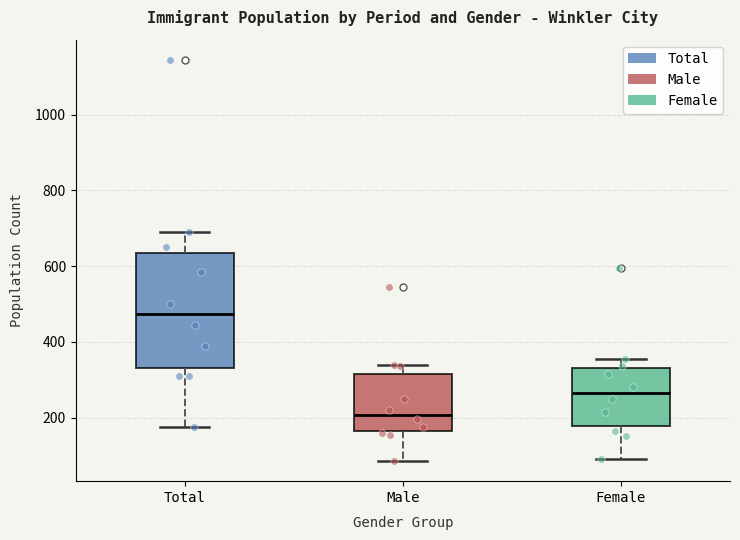

Reading left to right, read every box against the y-axis: the position of its median line, the range the box covers, and the ends of its whiskers. The values are not printed on the chart, so give them approximately, as read against the axis.

Total: median 480, box 340 to 640, whiskers 180 to 700
Male: median 200, box 160 to 320, whiskers 80 to 340
Female: median 260, box 180 to 340, whiskers 100 to 360